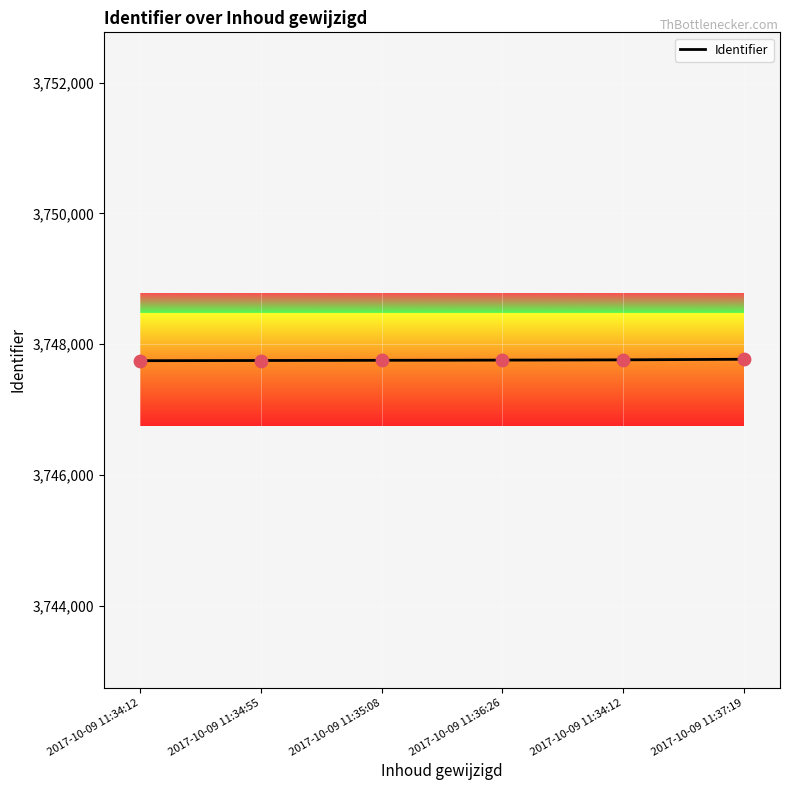

What is the change in value from 2017-10-09 11:34:12 to 2017-10-09 11:37:19?

+9